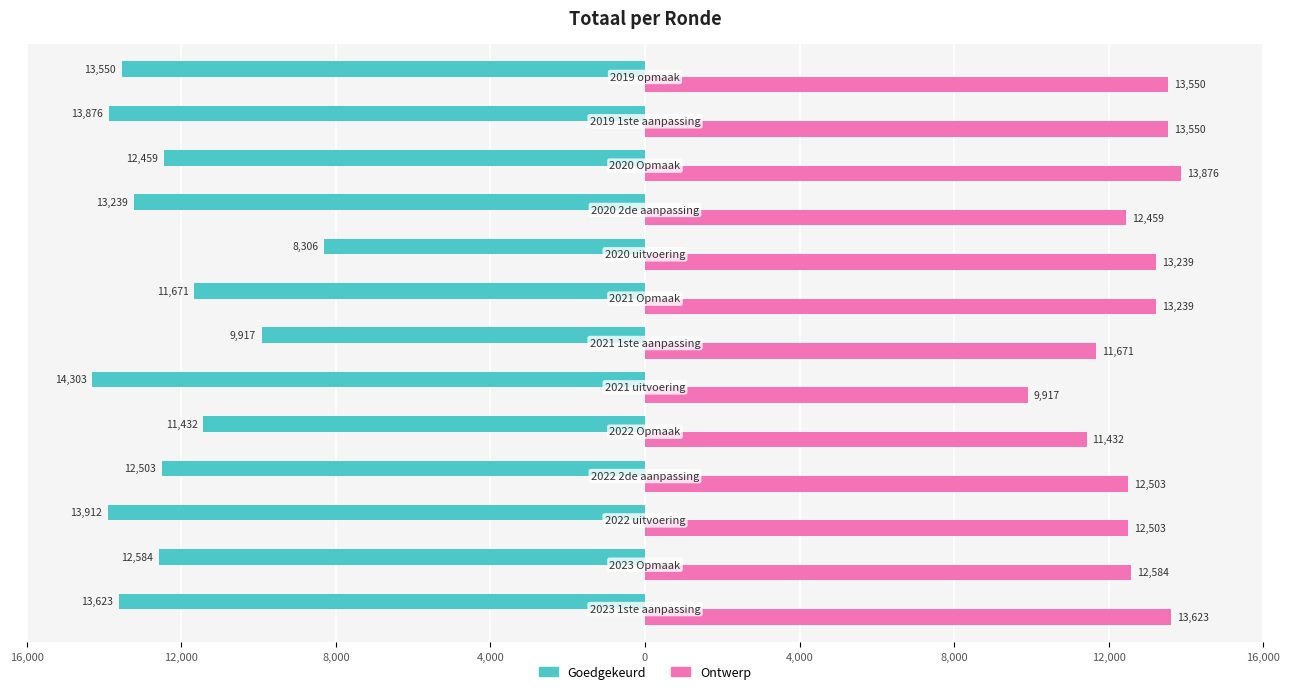

What are all the series names shown in the legend?

Goedgekeurd, Ontwerp